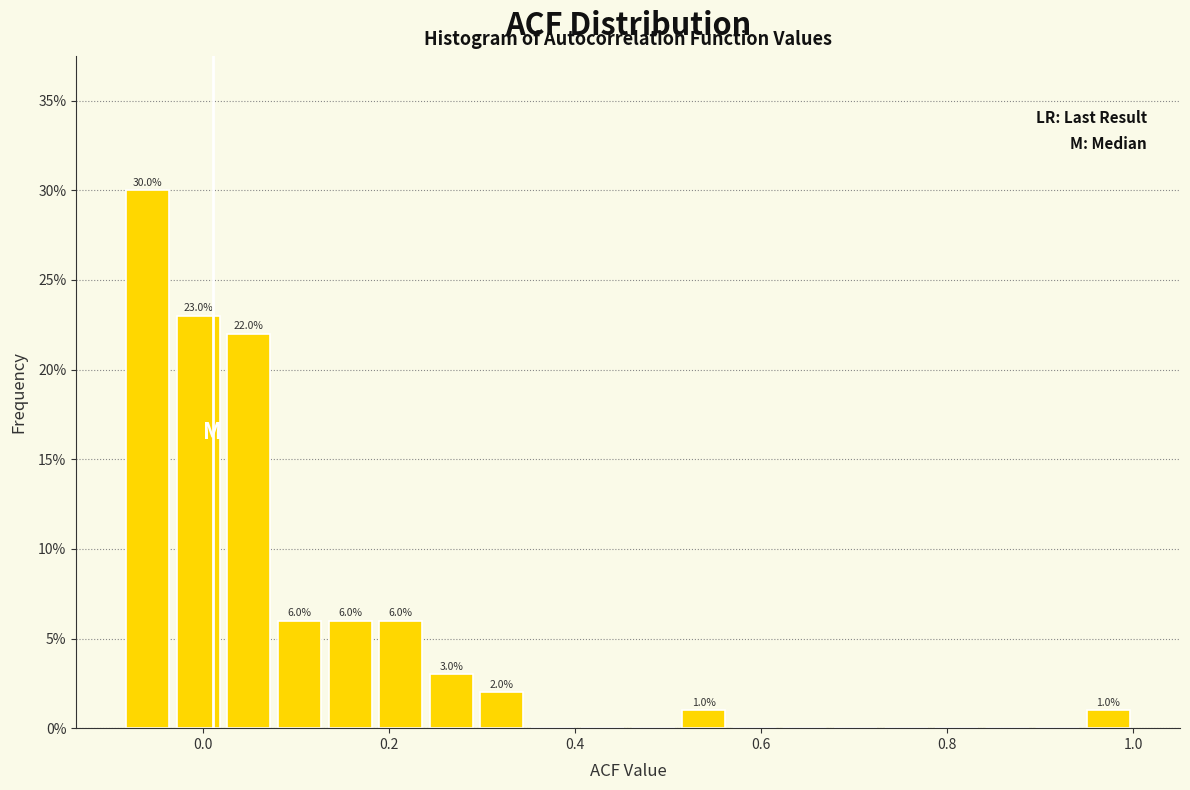

Read against the x-axis, roughly where is the centre of the tallest bar?

-0.06